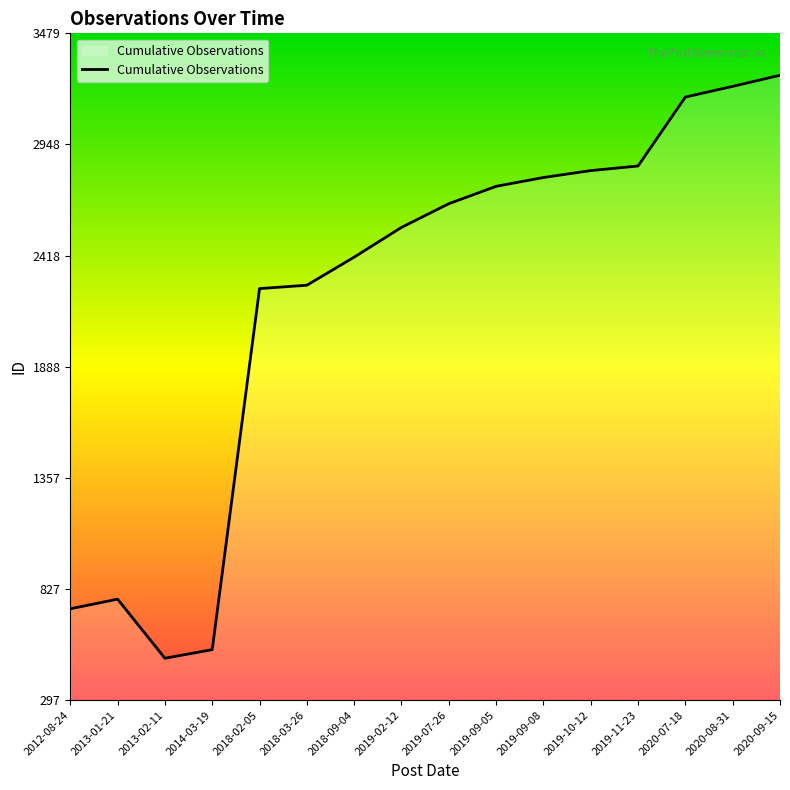

What is the sum of the values at 2020-08-31 and 2013-01-21?

4005